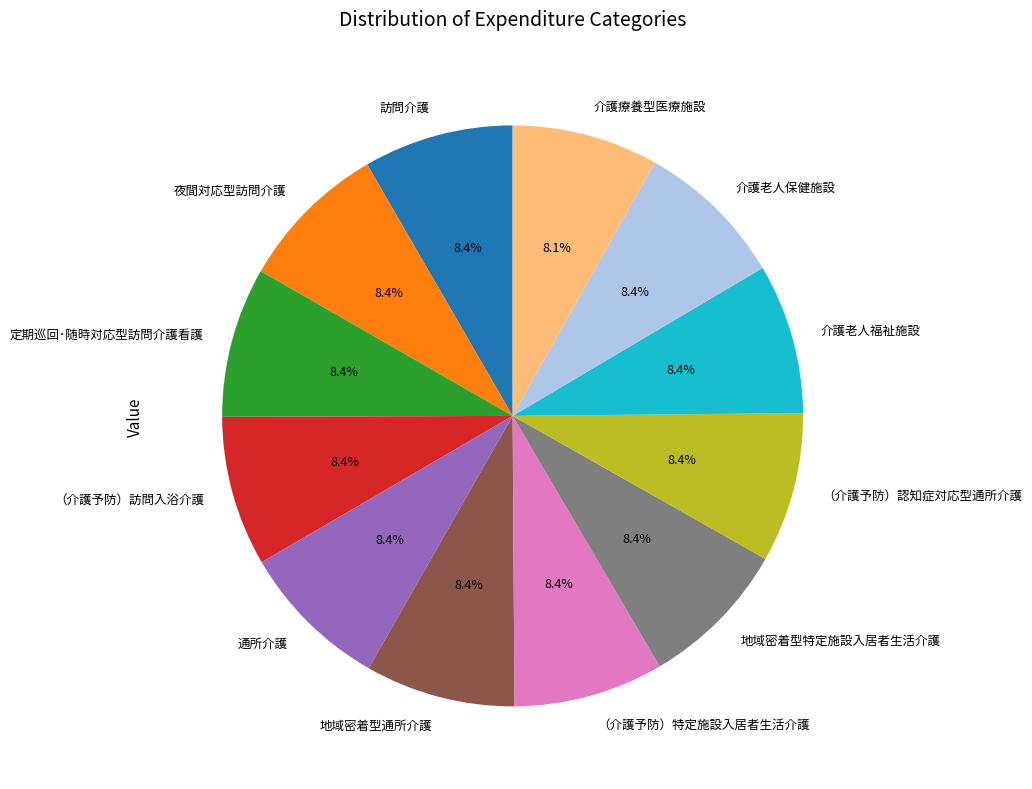

To the nearest percent, what portion does 訪問介護 represent?

8%